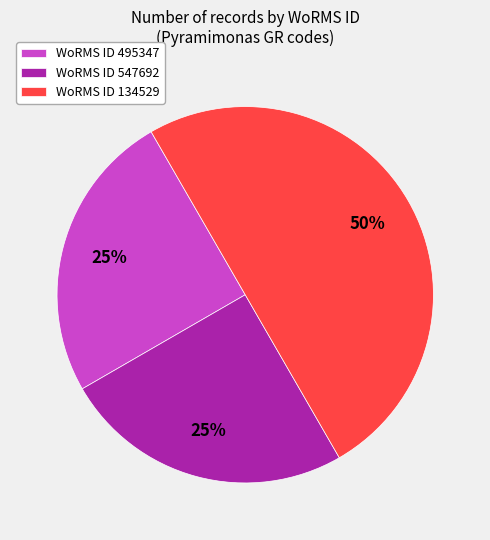

How many slices are in this pie chart?

3